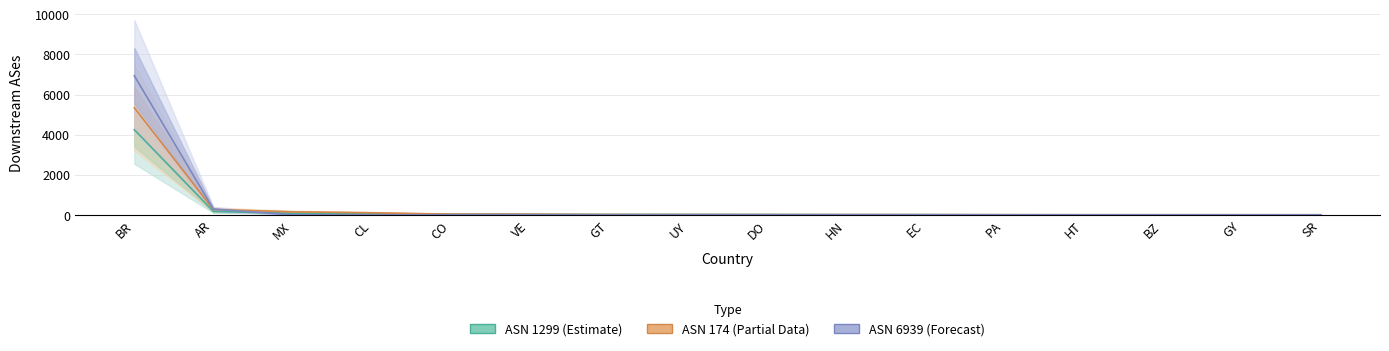

What position from the left is VE?

6